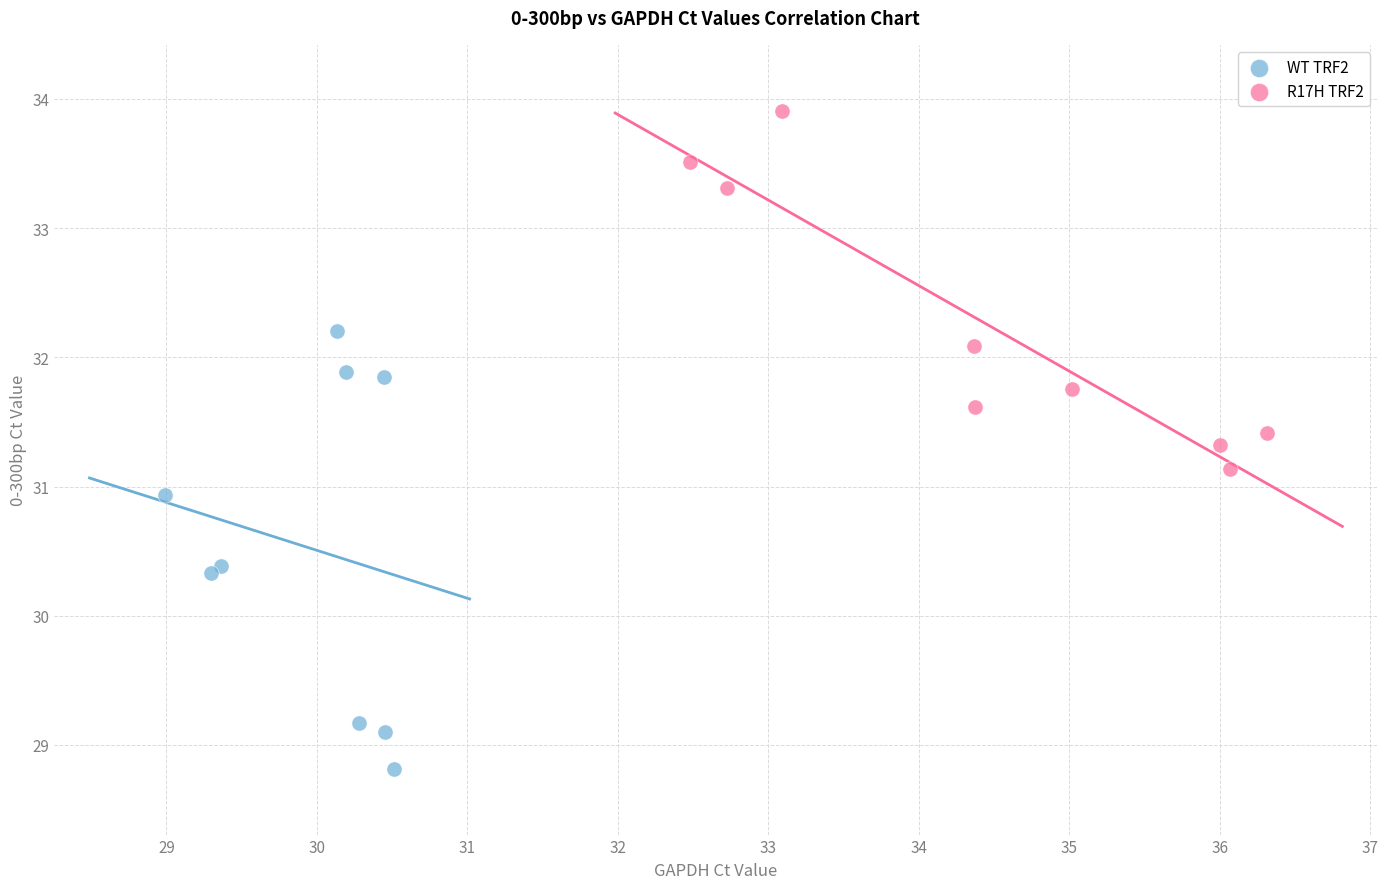

Which series reaches the minimum Y coordinate?

WT TRF2